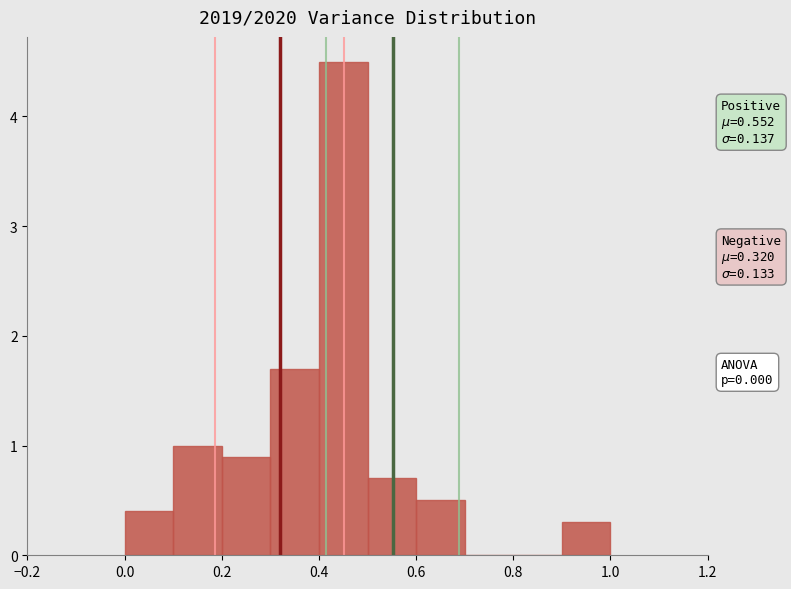

Which range on the x-axis has the tallest bar?

0.4 to 0.5